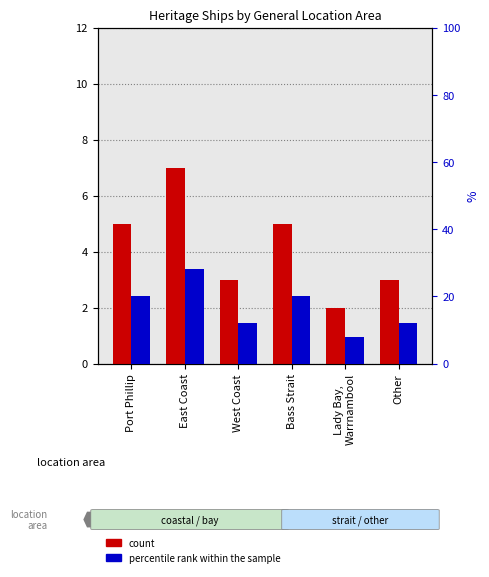

At which category is the sum across all series the highest?

East Coast